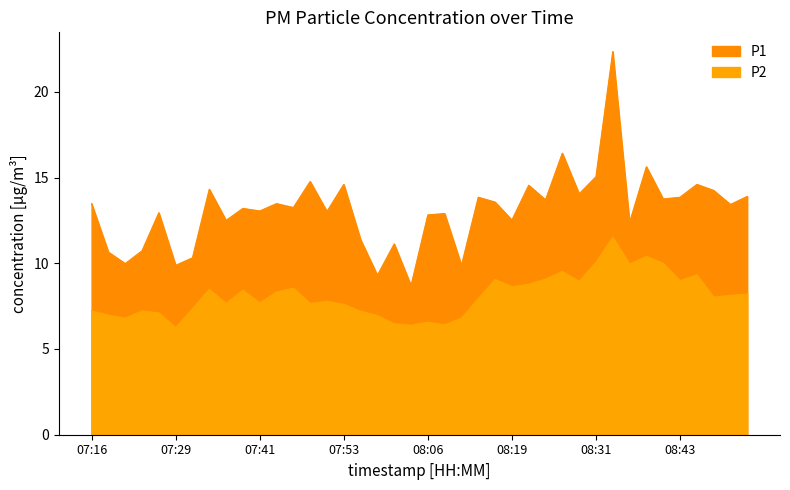

What position from the right is 07:44?

29